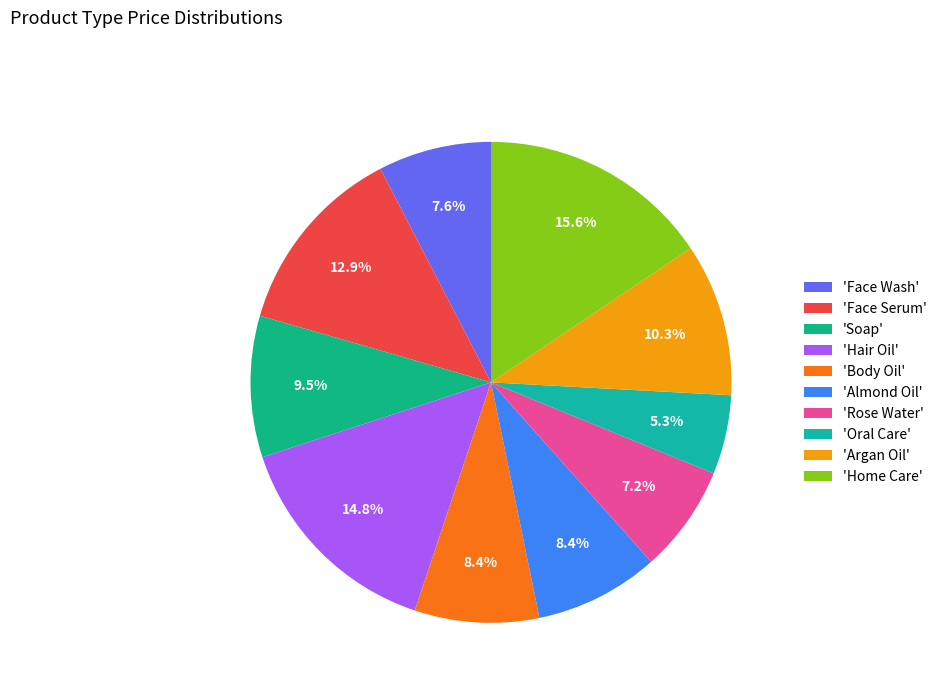

How many segments does this pie chart have?

10